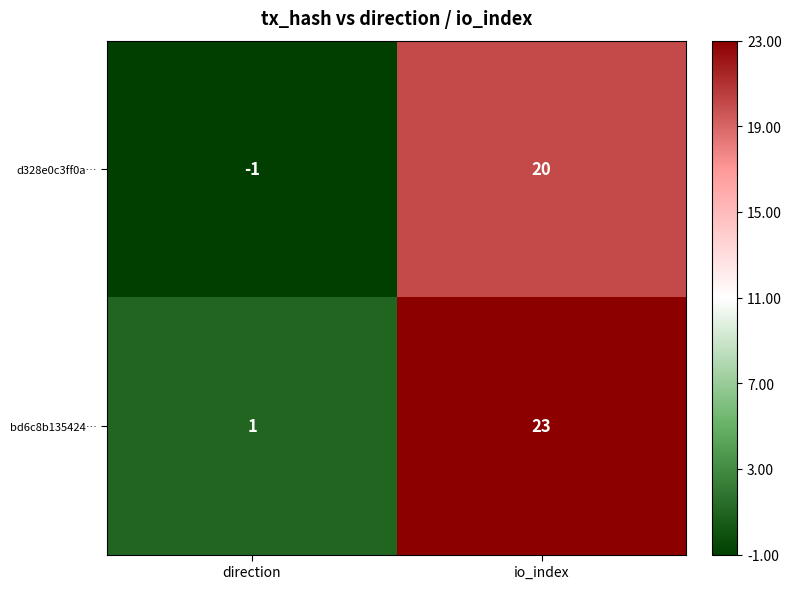

Count the number of data series in this chart.

2